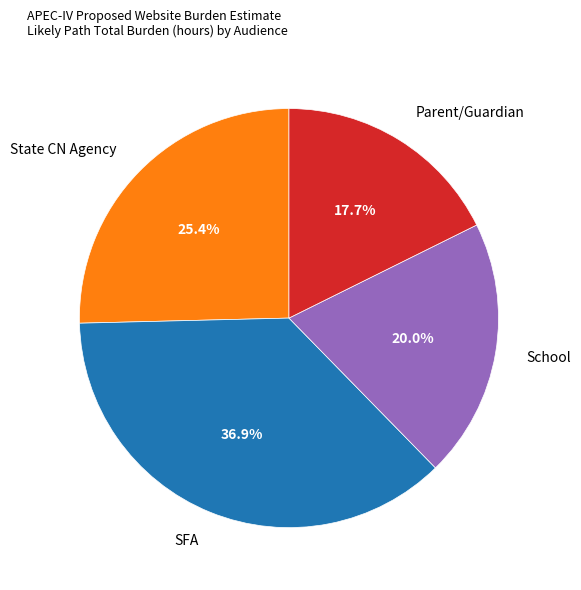

What percentage is the School slice, to the nearest percent?

20%